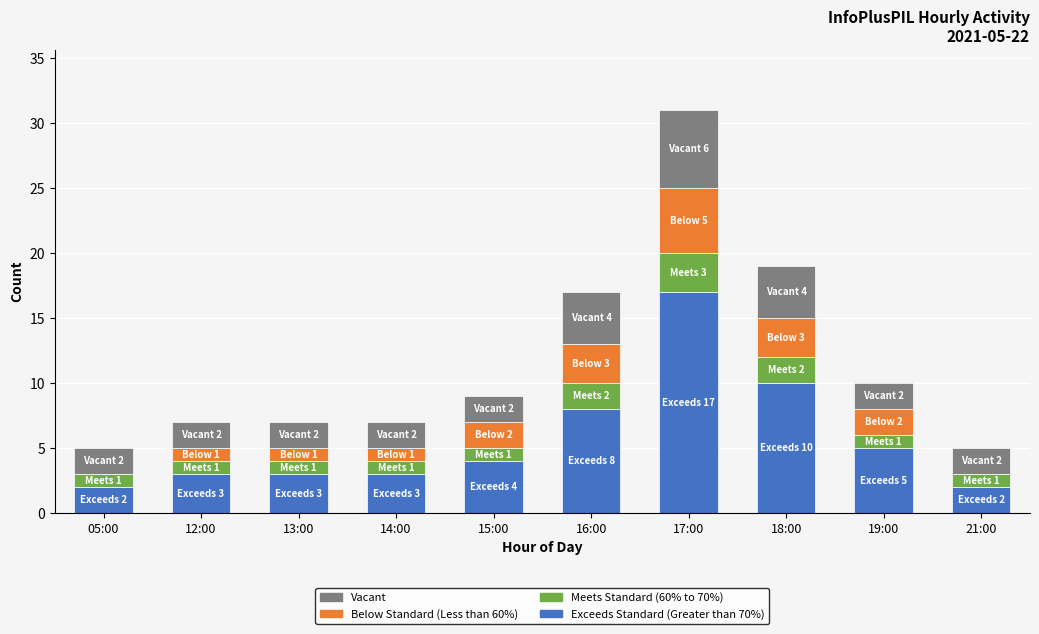

The Exceeds Standard (Greater than 70%) series shows 2 at 05:00. True or false?

True